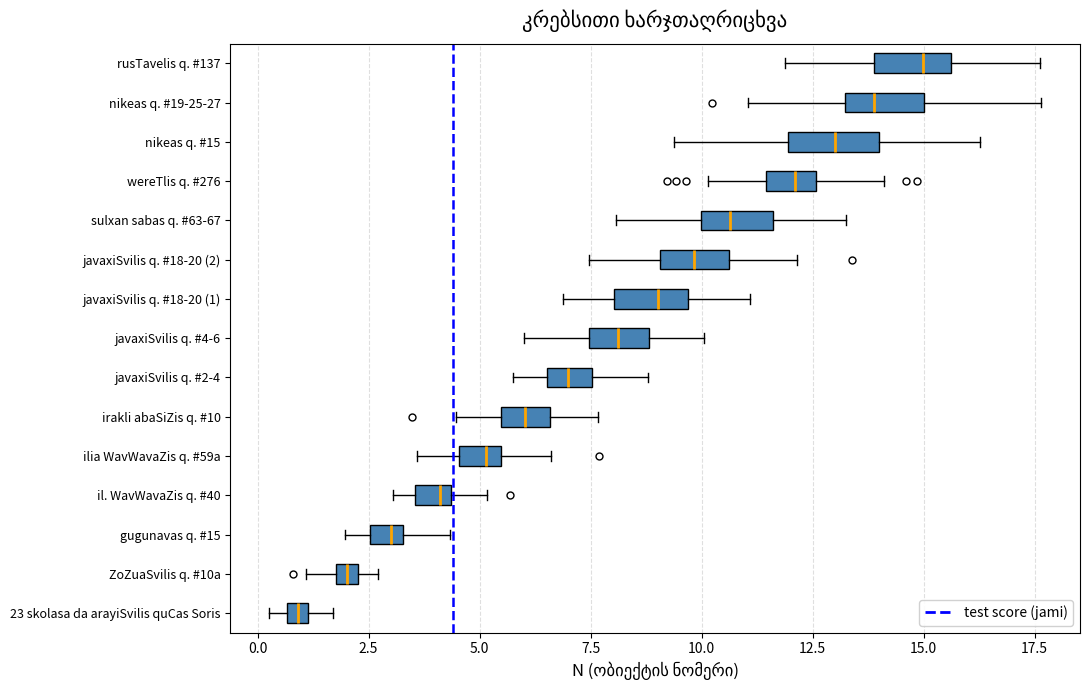

True or false: the data shows 4 at il. WavWavaZis q. #40.

True